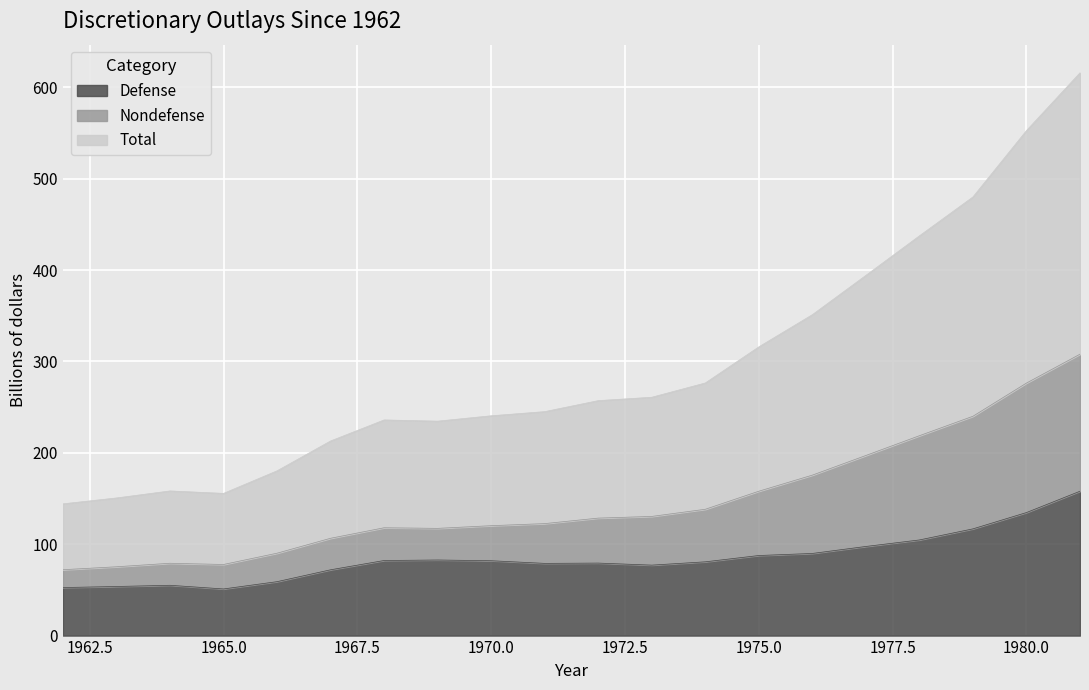

The value of Defense at 1975.0 is 87.6. True or false?

True